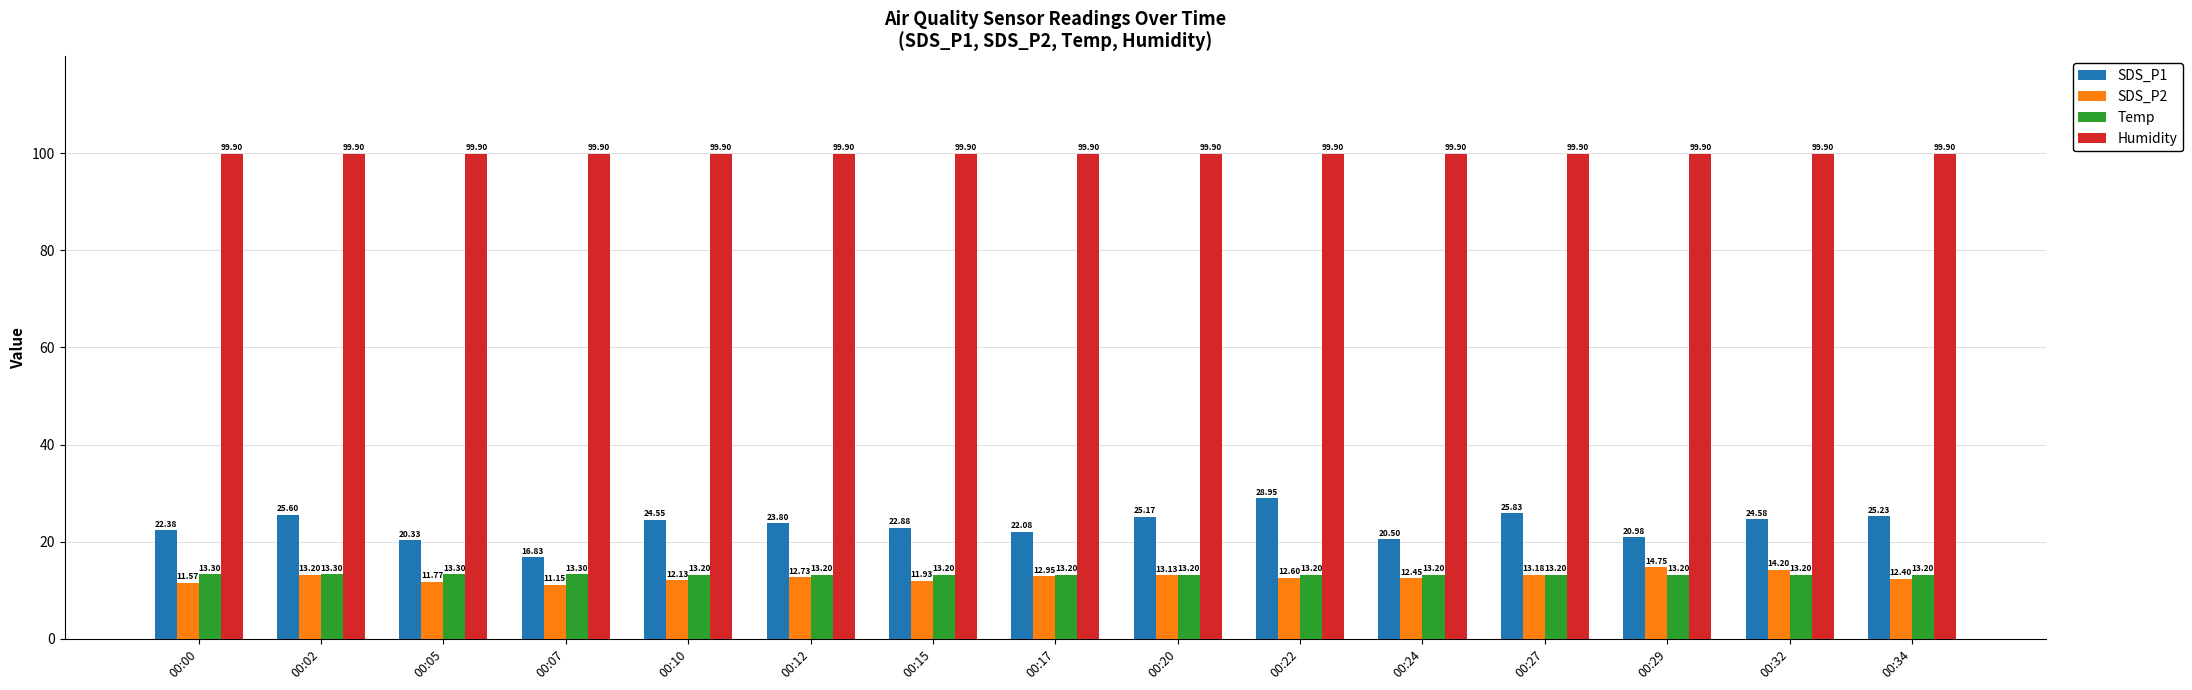

Rank the categories by SDS_P2 value from lowest to highest.

00:07, 00:00, 00:05, 00:15, 00:10, 00:34, 00:24, 00:22, 00:12, 00:17, 00:20, 00:27, 00:02, 00:32, 00:29